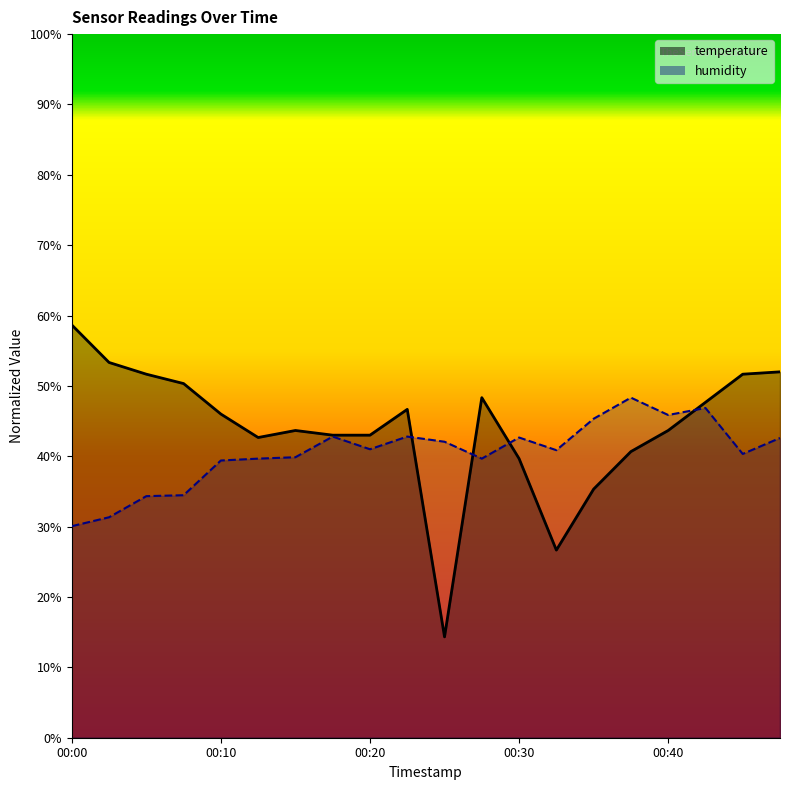

At 00:17, list the series in order from largest to smallest.

temperature, humidity